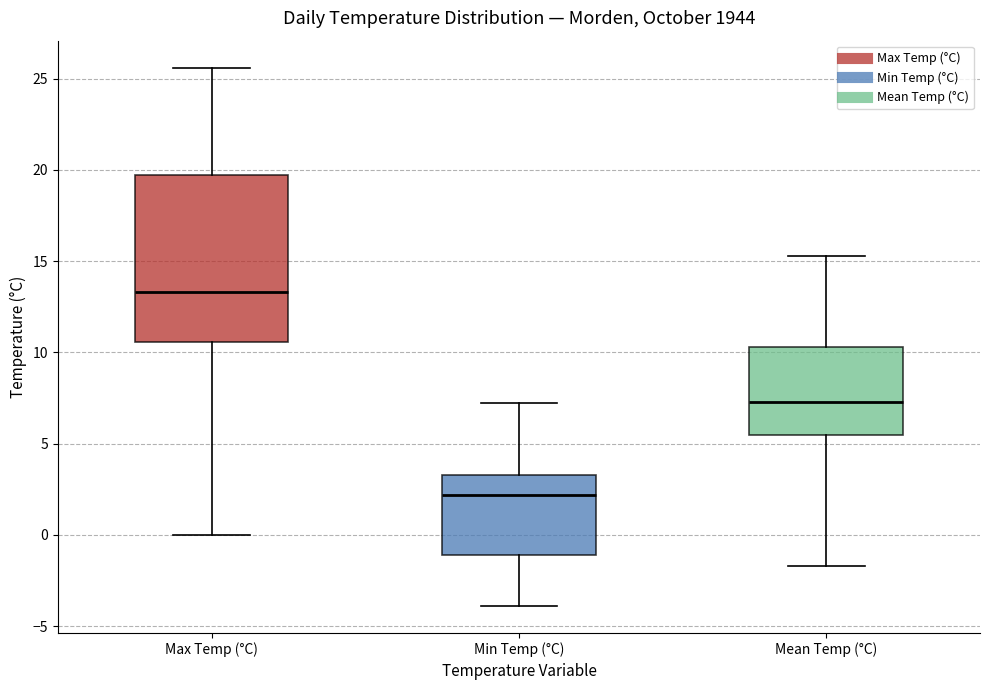

Reading left to right, read every box against the y-axis: the position of its median line, the range the box covers, and the ends of its whiskers. The values are not printed on the chart, so give them approximately, as read against the axis.

Max Temp (°C): median 13.5, box 10.5 to 19.5, whiskers 0.0 to 25.5
Min Temp (°C): median 2.0, box -1.0 to 3.5, whiskers -4.0 to 7.0
Mean Temp (°C): median 7.5, box 5.5 to 10.5, whiskers -1.5 to 15.5